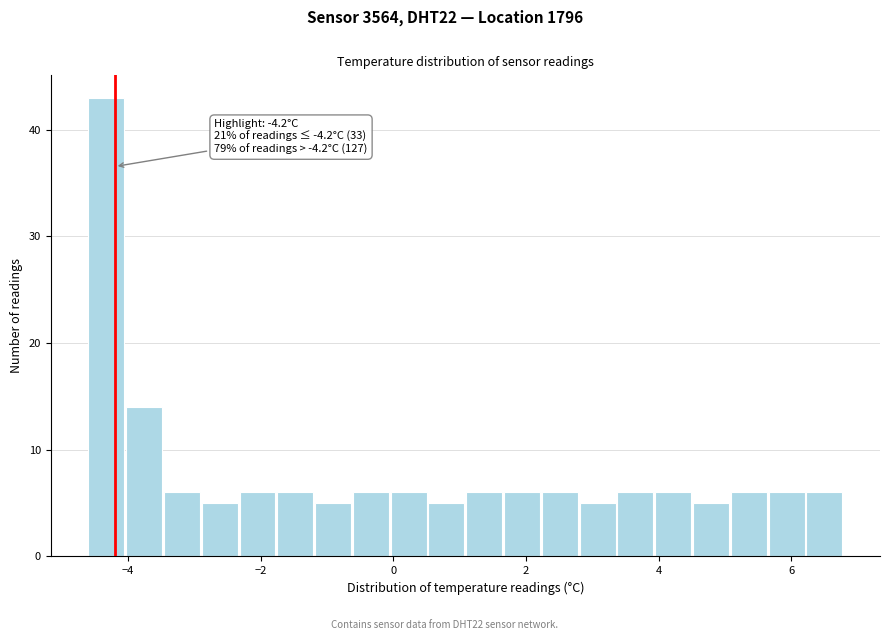

Around what value on the x-axis is the tallest bar? Give the approximate position of its centre, as read against the axis.

-4.4